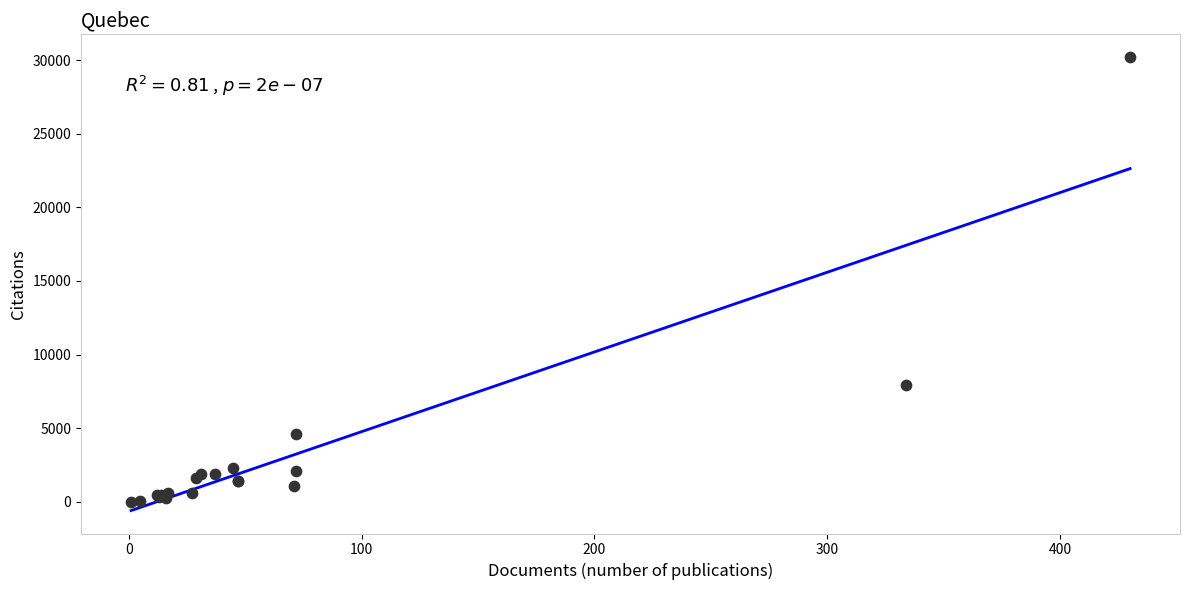

What Y value in the scatter plot is closest to 15104?

7914